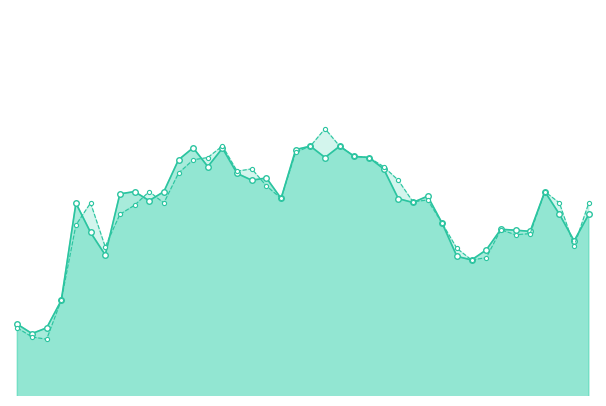

What is the value of the col_1_line point at the 35th from the left?

57100